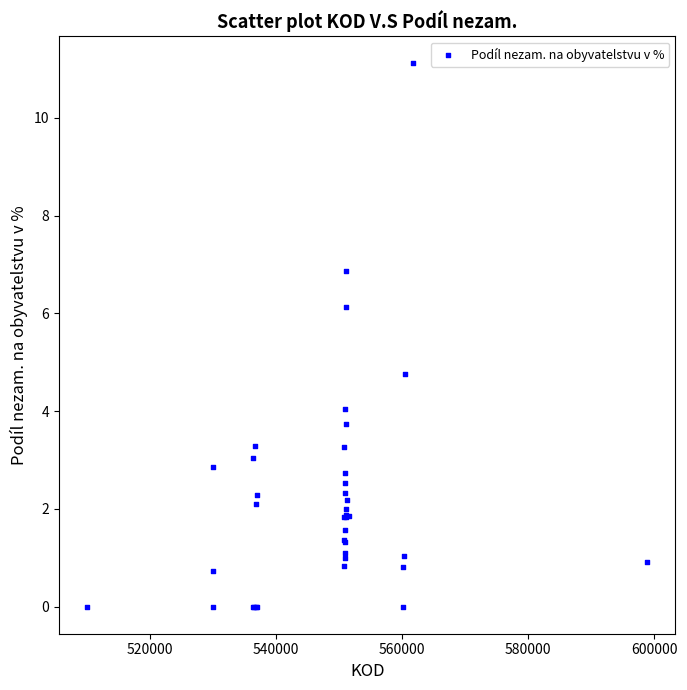

What Y value in the scatter plot is closest to 5?

4.8